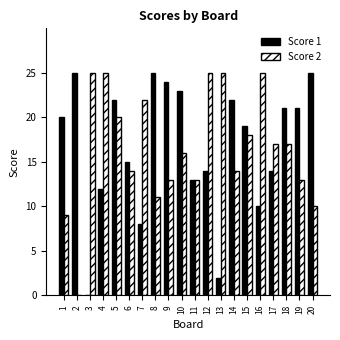

True or false: Score 2 has a value of -17 at 2.

False